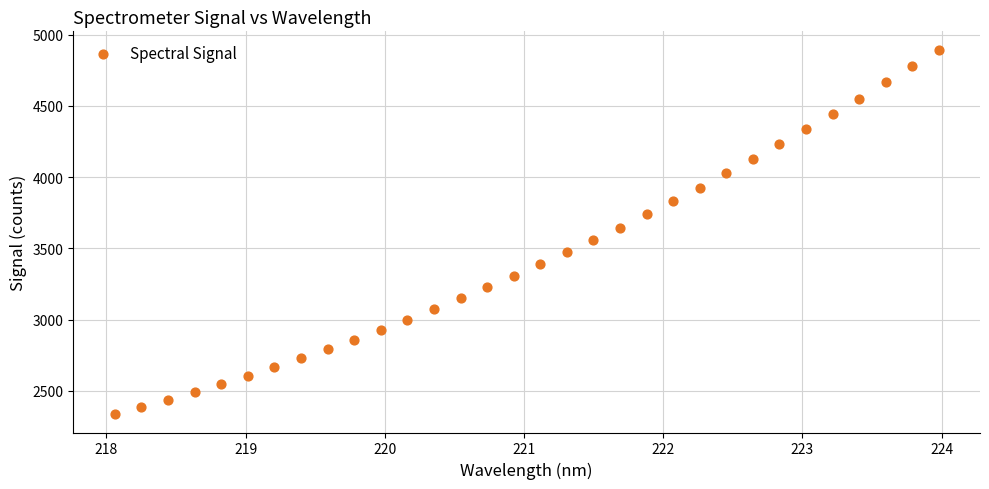

What is the range of X values (max minus min)?

5.9